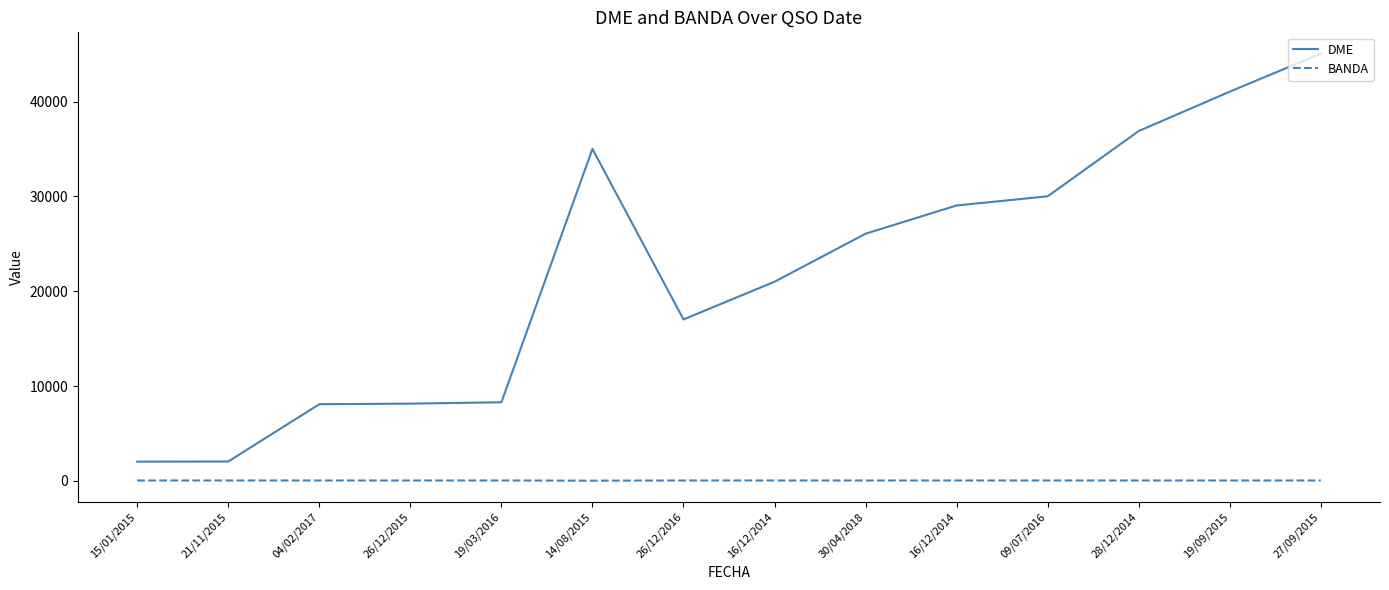

What is the label of the 3rd point from the right?

28/12/2014